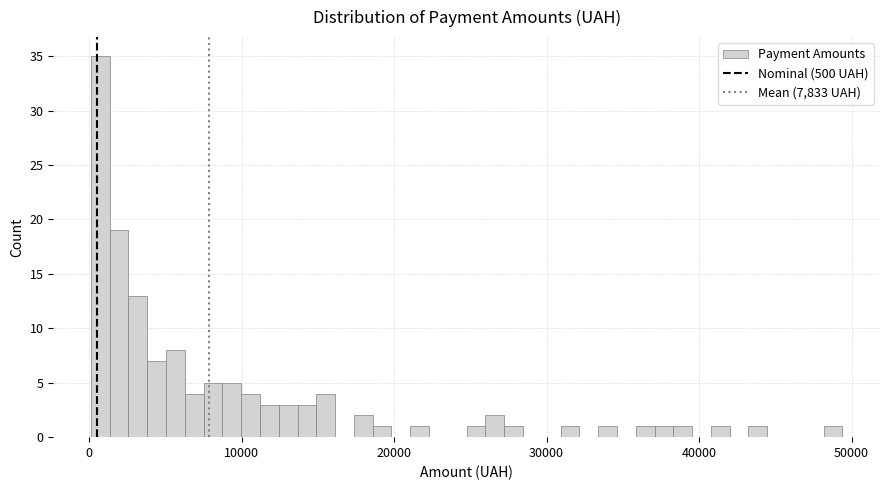

Around what value on the x-axis is the tallest bar? Give the approximate position of its centre, as read against the axis.

1000